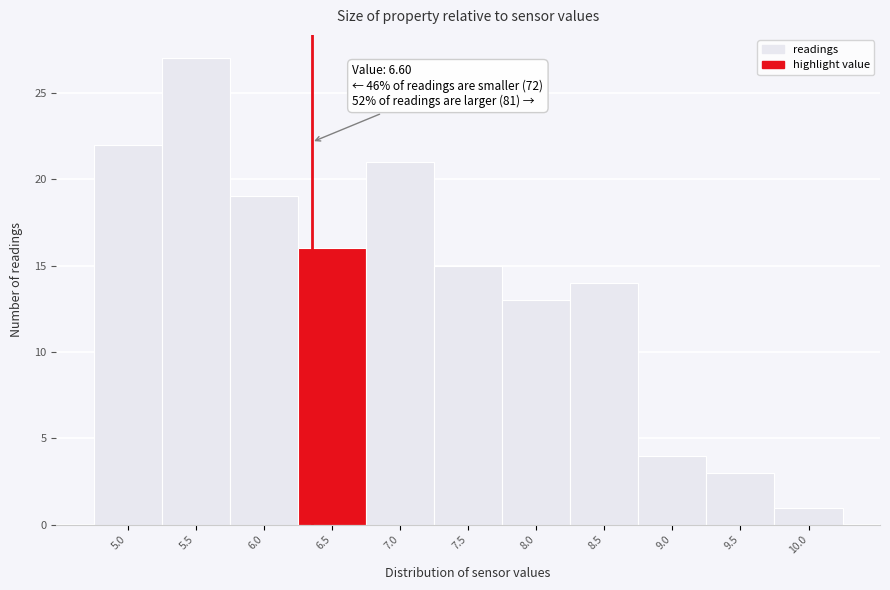

Reading left to right, extract all data points from this chart.

5.0=22	5.5=27	6.0=19	6.5=16	7.0=21	7.5=15	8.0=13	8.5=14	9.0=4	9.5=3	10.0=1